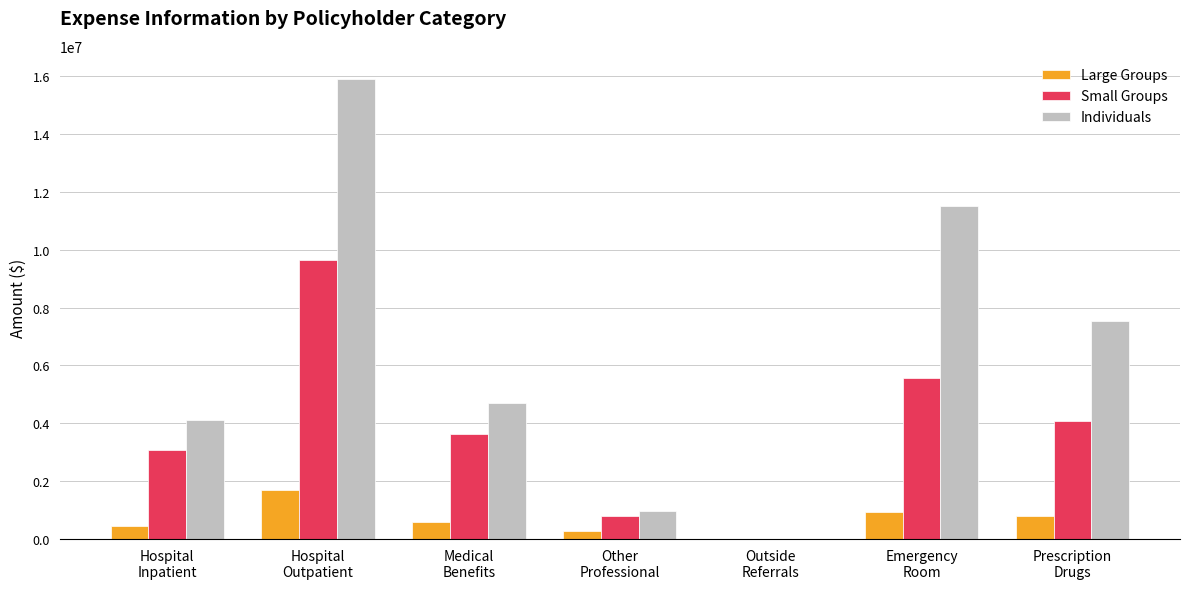

Reading left to right, transcribe all the data shown in this chart.

Large Groups: 466132.4	1711582.1	599870.8	265556.8	0.0	921356.7	797444.5
Small Groups: 3088747.7	9654537.0	3625159.1	797075.7	6030.8	5581359.0	4067555.5
Individuals: 4112880.9	15904188.5	4714244.6	953871.1	3877.0	11493634.5	7531080.1